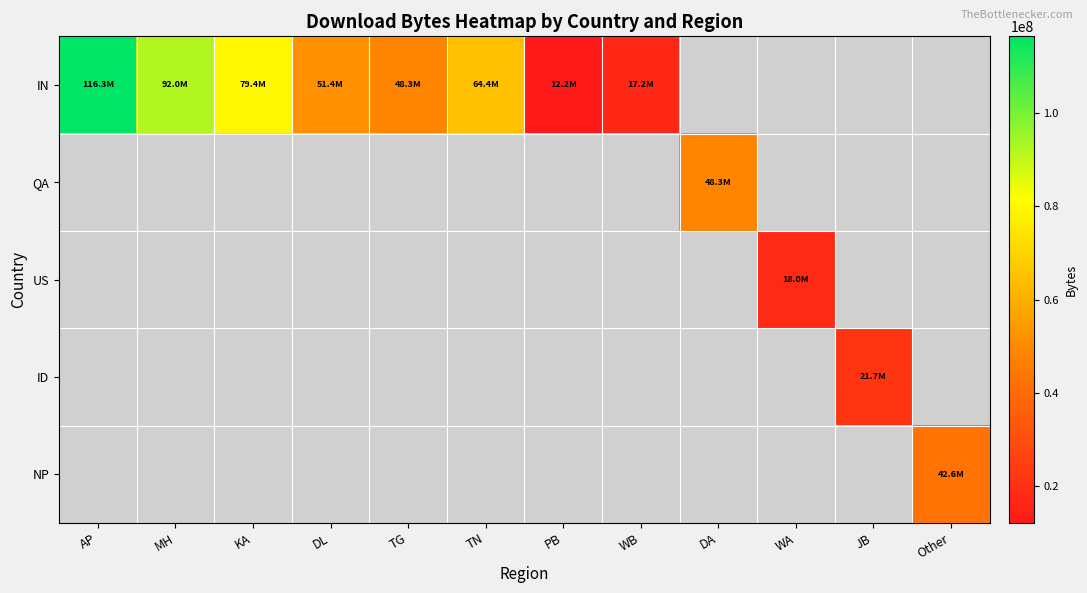

What is the greatest value displayed?

116333216